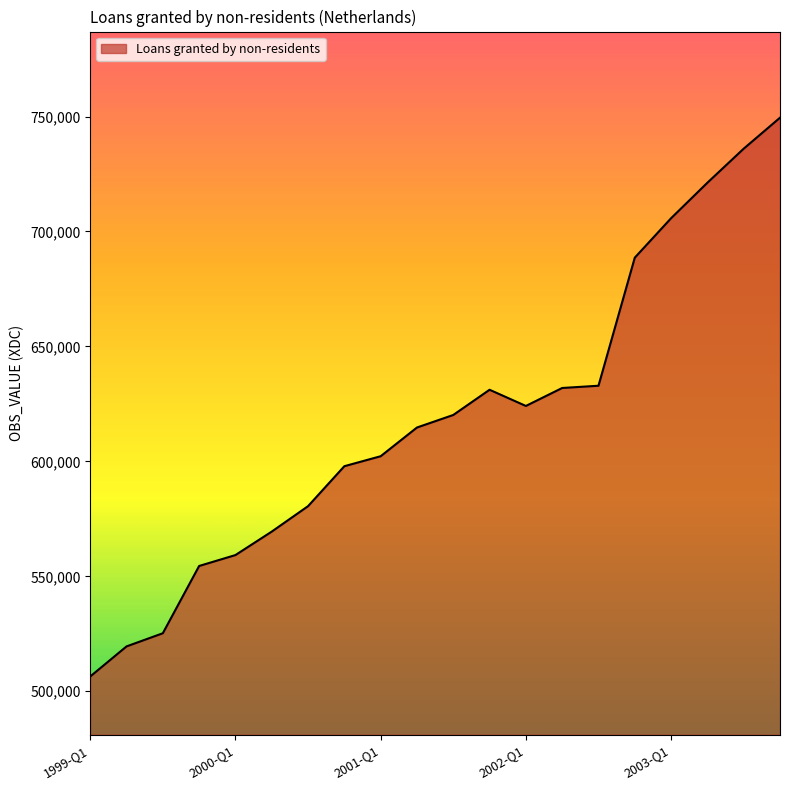

What is the maximum value shown in the chart?

749501